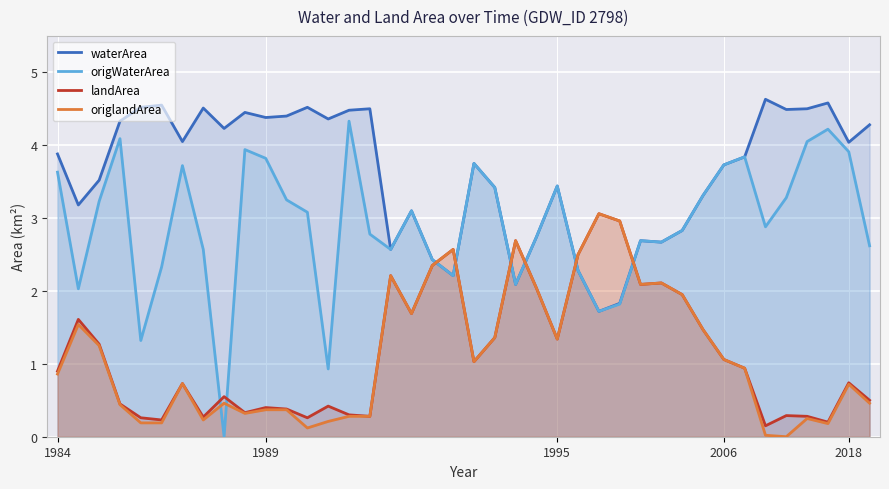

Which series has the largest total across all categories?

waterArea